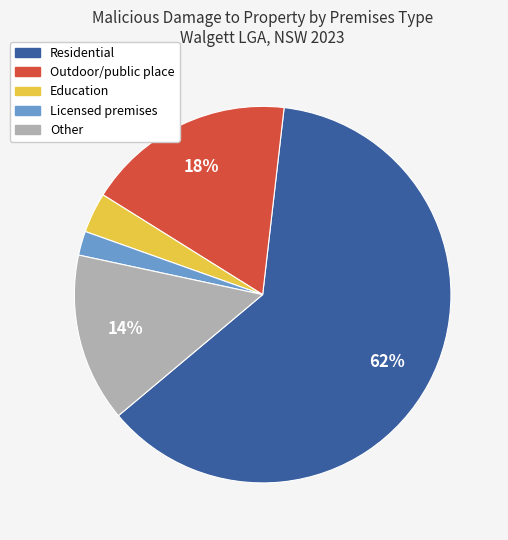

Is there a majority slice in this chart?

Yes